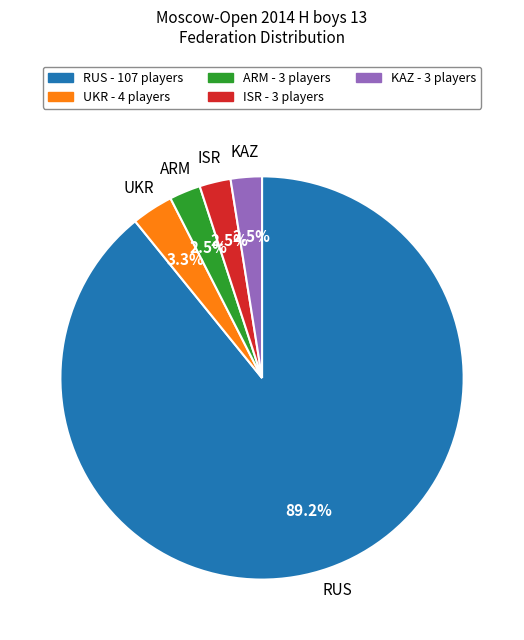

Does RUS account for over 50% of the chart?

Yes